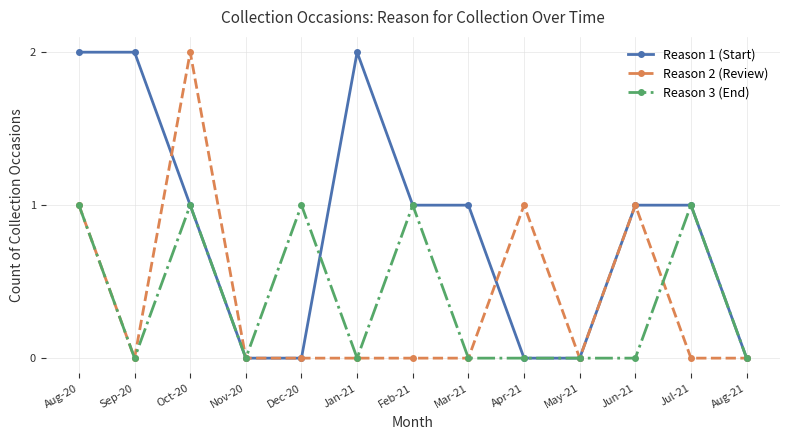

What position from the left is Sep-20?

2